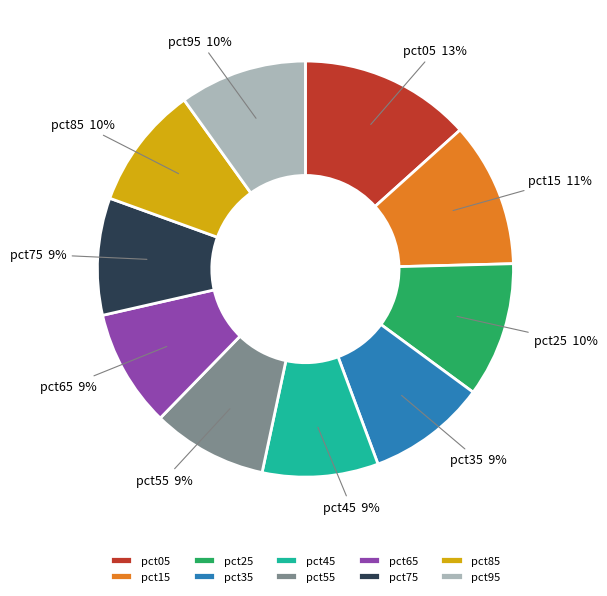

True or false: pct05 accounts for 6% of the total.

False